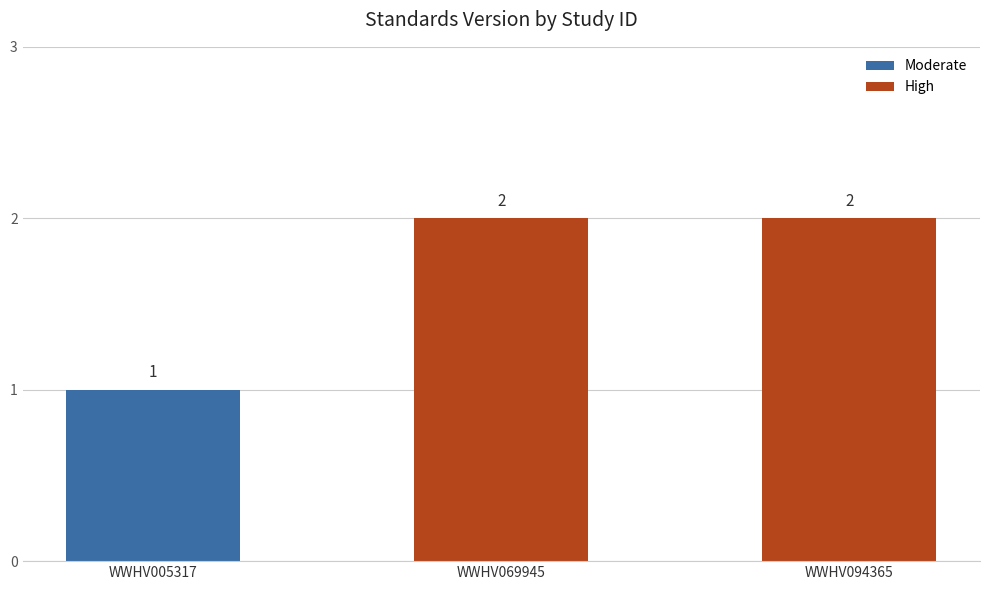

What is the change in value from WWHV005317 to WWHV069945?

+1